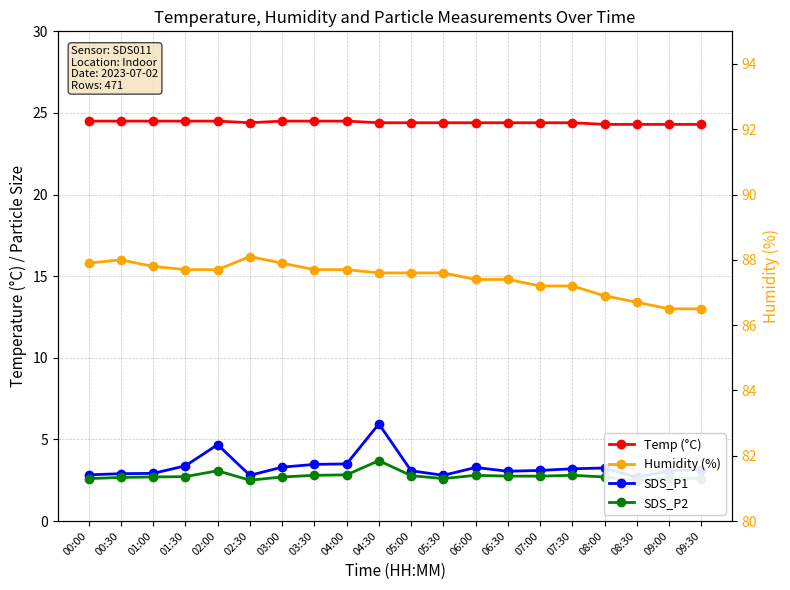

True or false: SDS_P1 and Temp (°C) intersect in this chart.

False